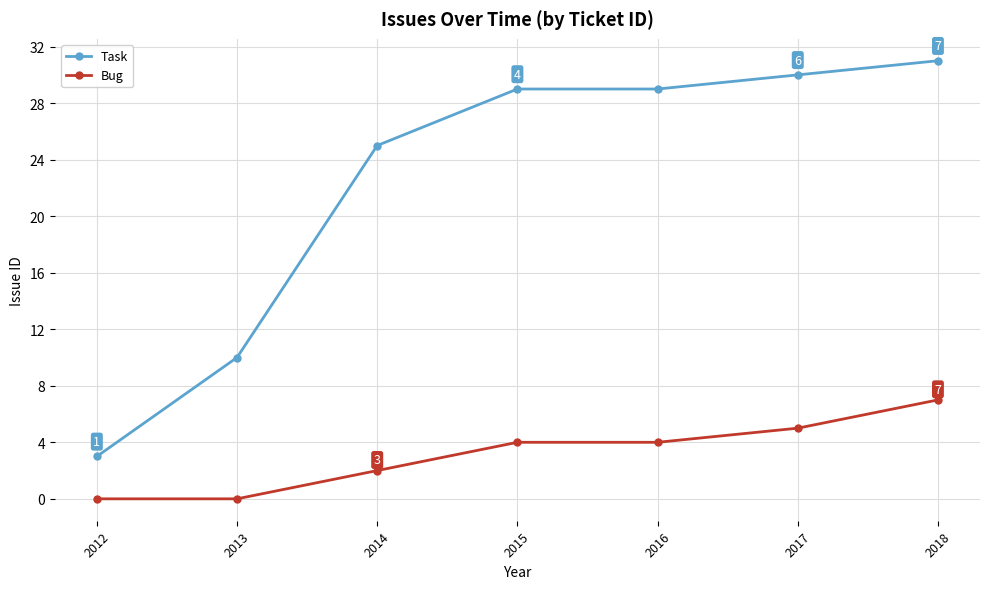

Rank the series by their maximum value, from highest to lowest.

Task, Bug